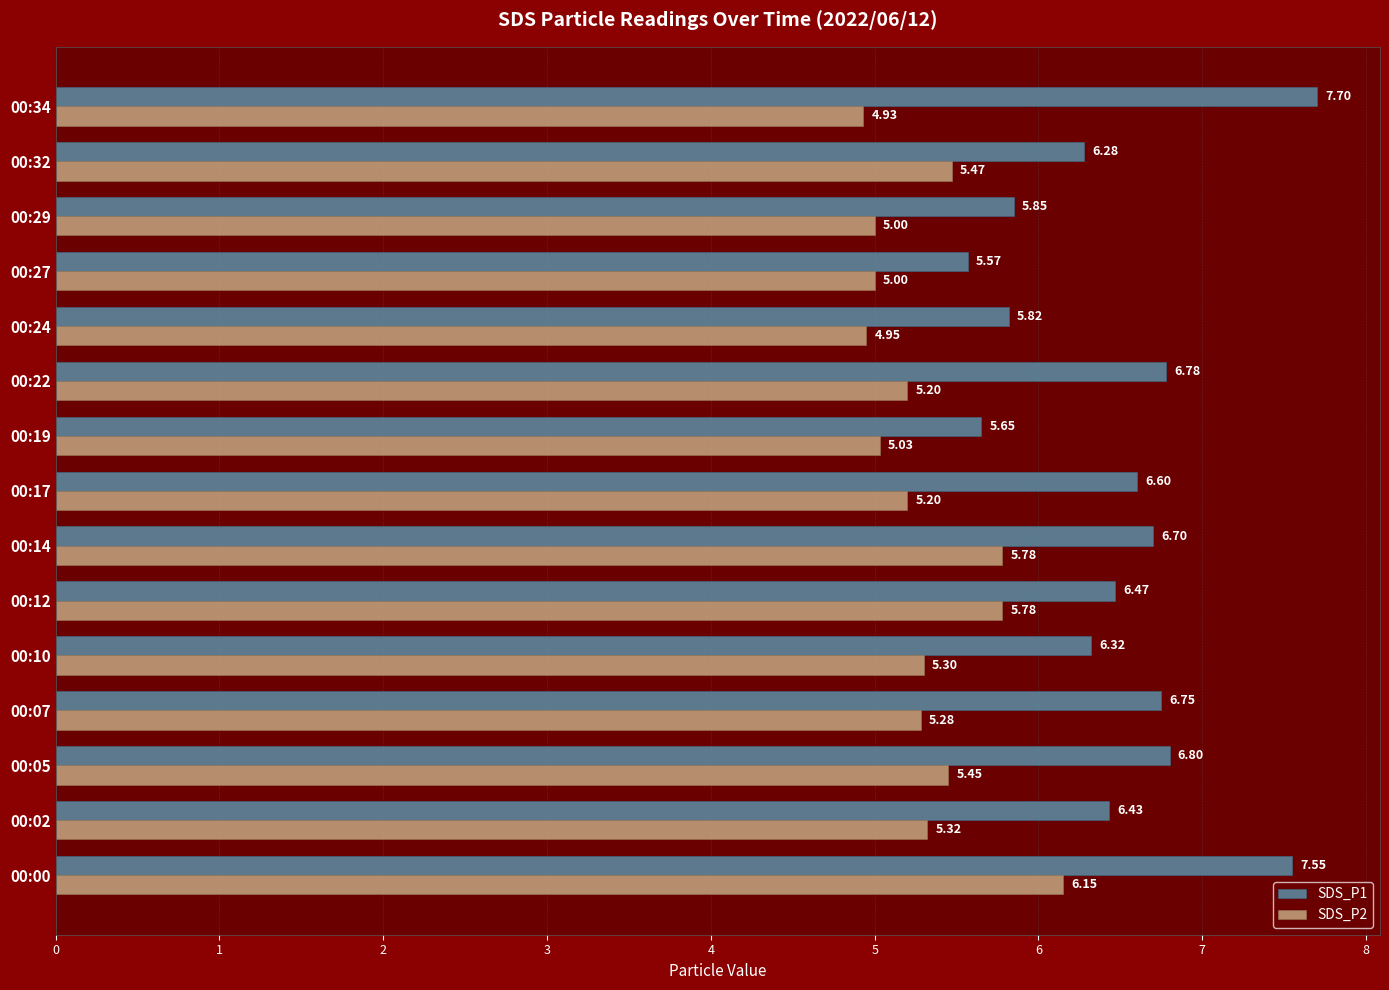

Which label corresponds to the largest value in the chart?

00:34